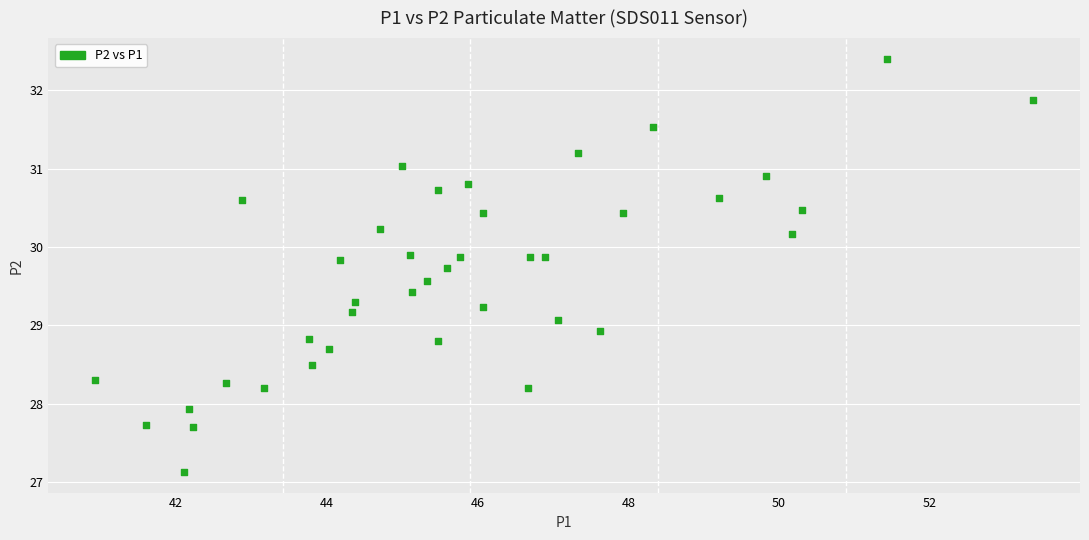

What is the range of X values (max minus min)?

12.4